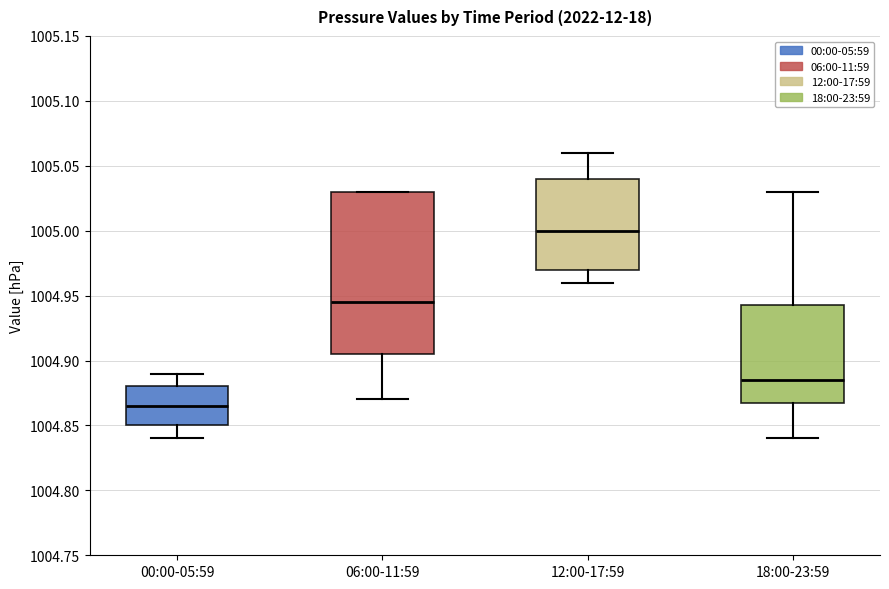

Which box is the tallest, from its lower edge to its upper edge?

06:00-11:59